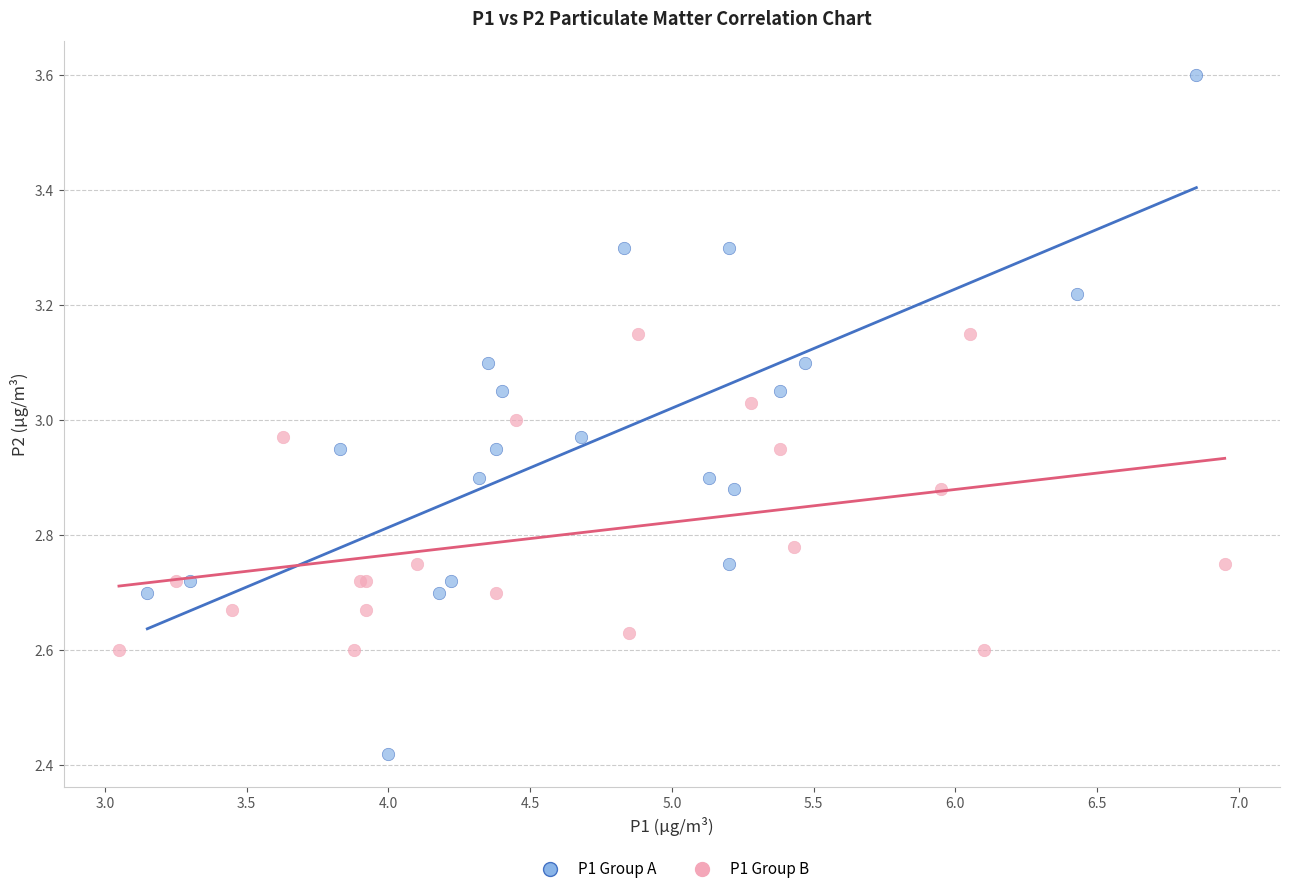

Which series contains the highest Y value?

P1 Group A